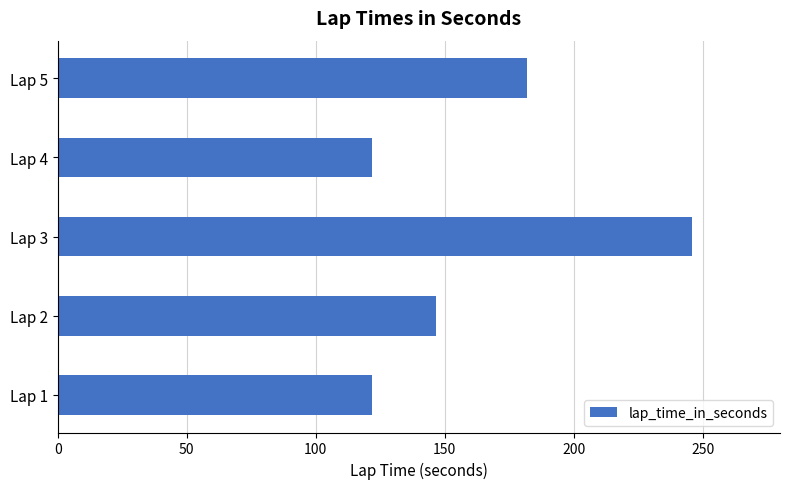

The value at Lap 1 is 42.1. True or false?

False